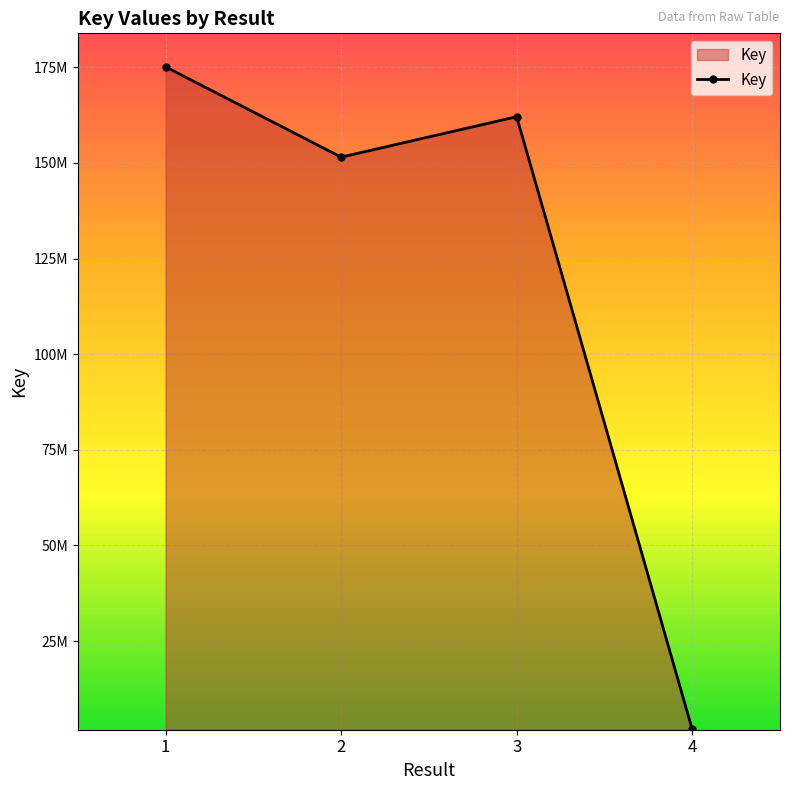

Approximately how many times larger is the value at 2 compared to 3?

0.9